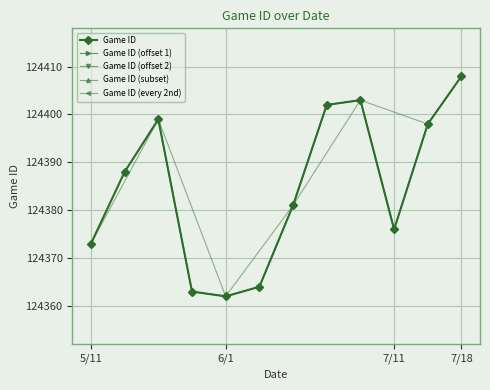

What is the value of the 3rd point from the left?

124399